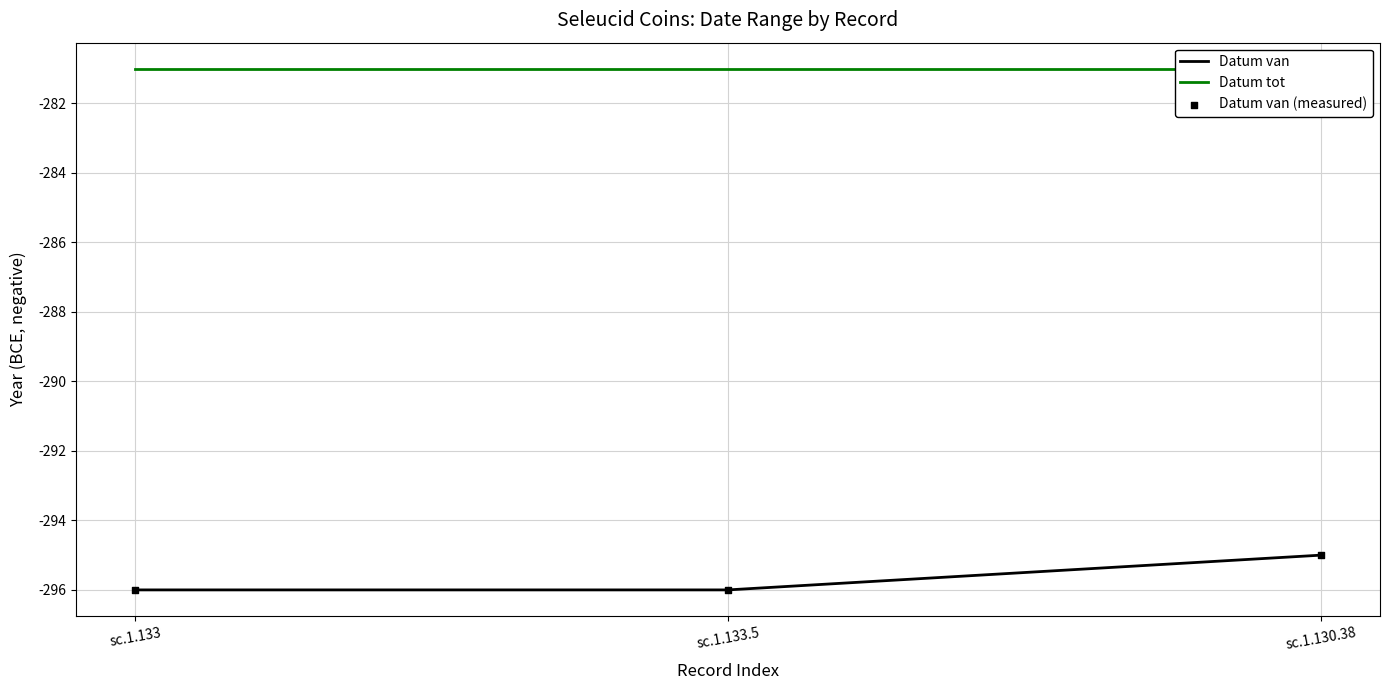

What is the total value across all series at sc.1.133.5?

-873